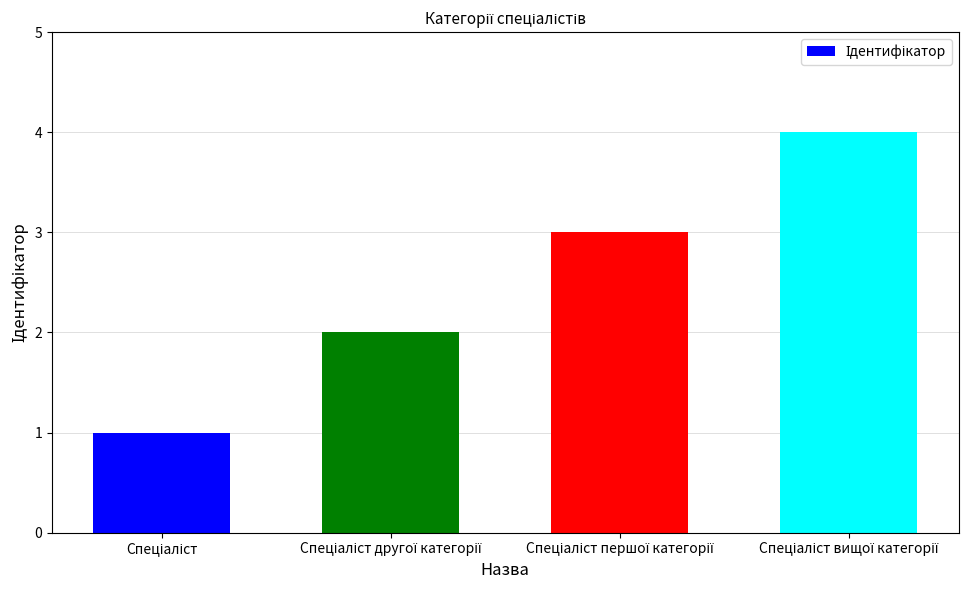

What is the difference between the maximum and minimum values?

3